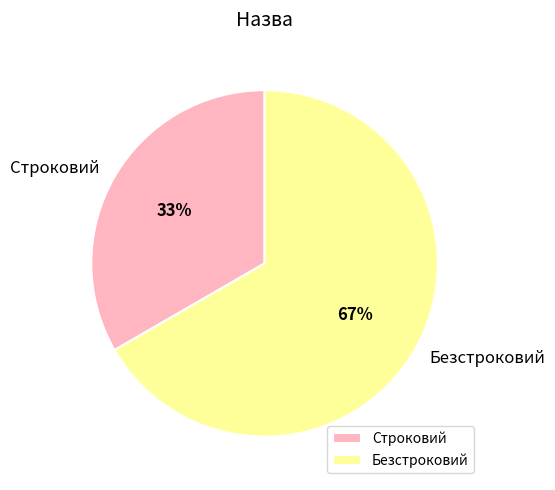

How many segments does this pie chart have?

2